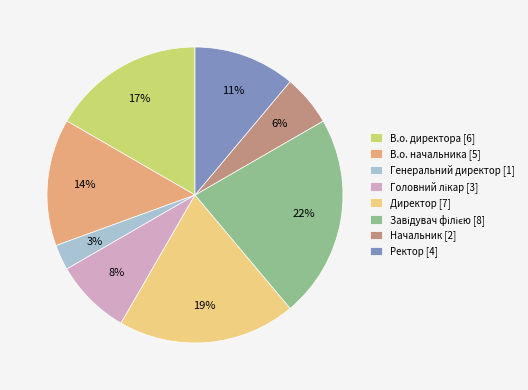

Does Начальник [2] represent more than half of the total?

No